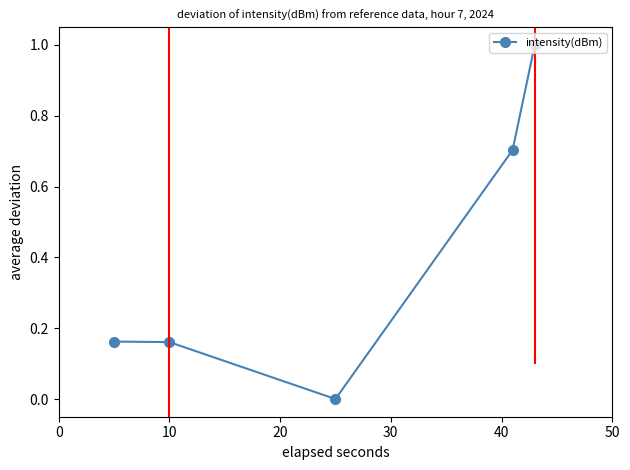

What is the difference between the maximum and minimum values?

1.0